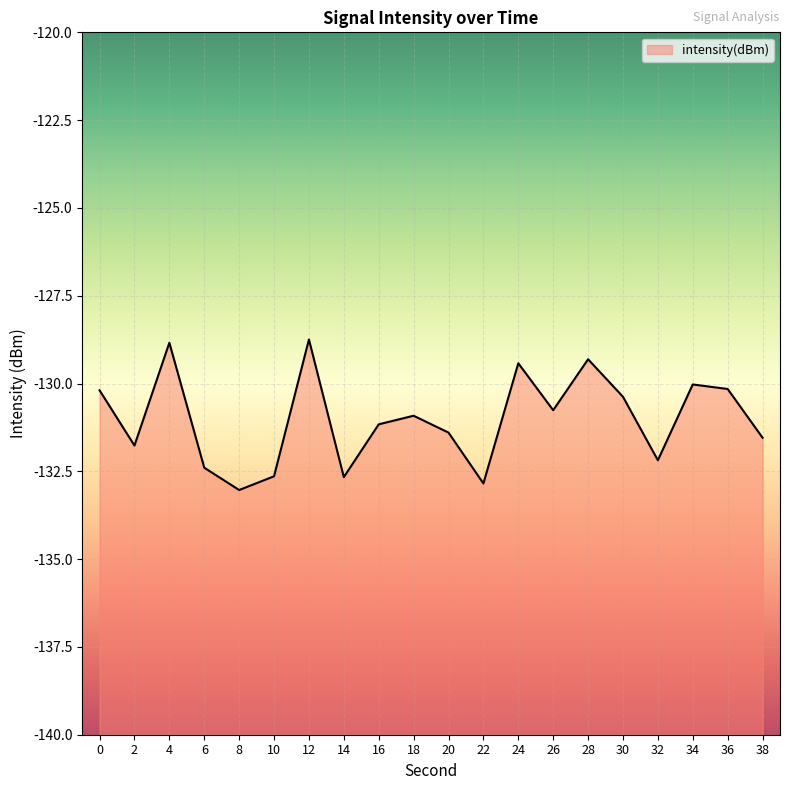

The chart shows a value of -129.3 at 28. True or false?

True